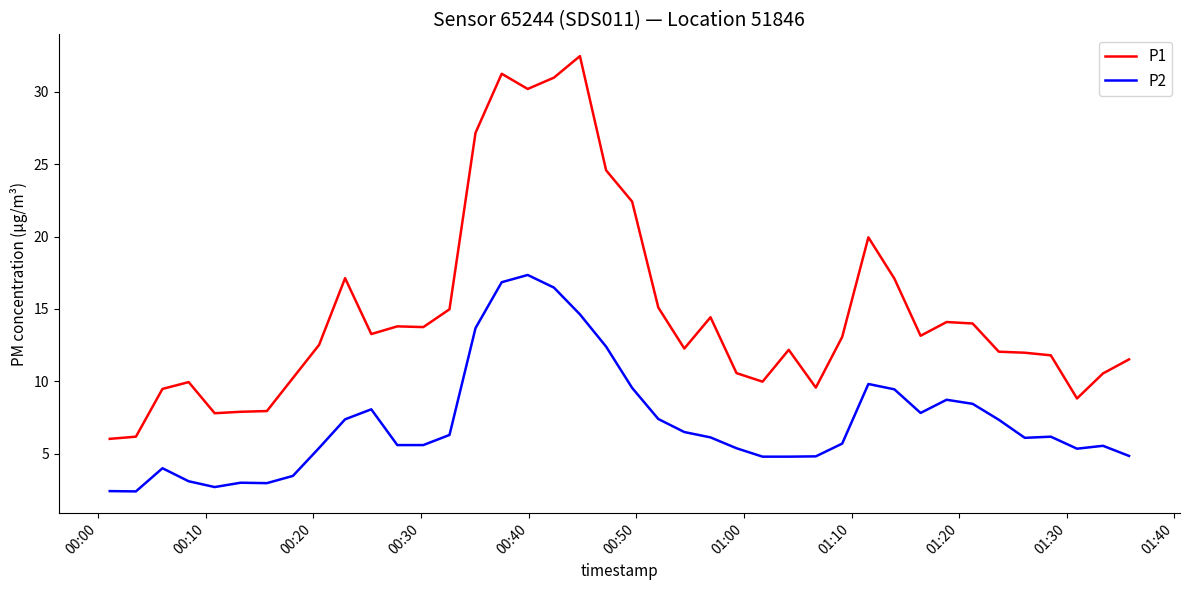

Which series has the widest spread of values?

P1